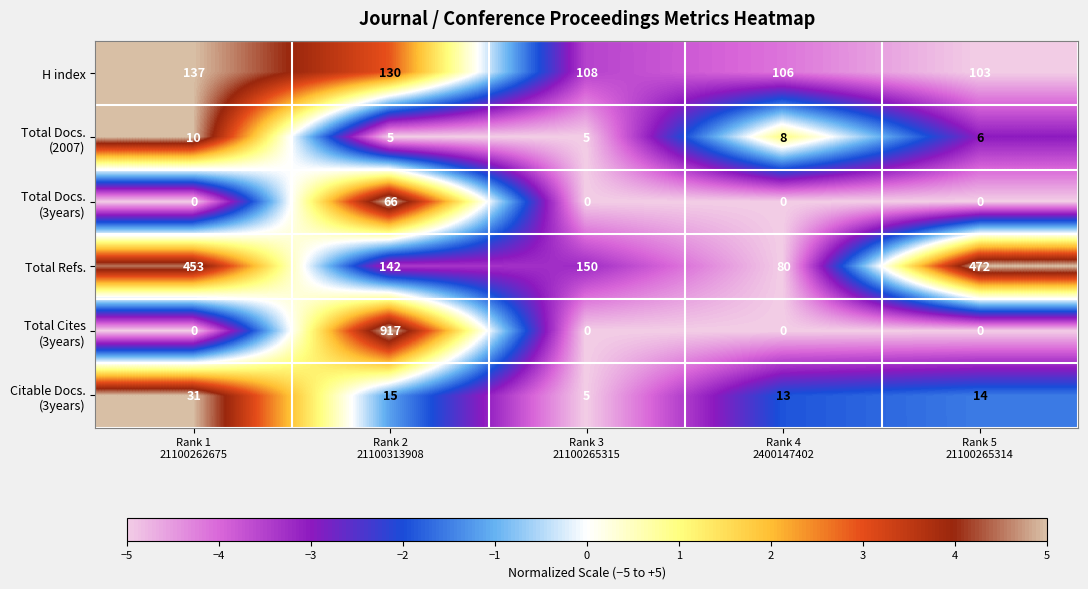

How many data points in H index are less than 108?

2